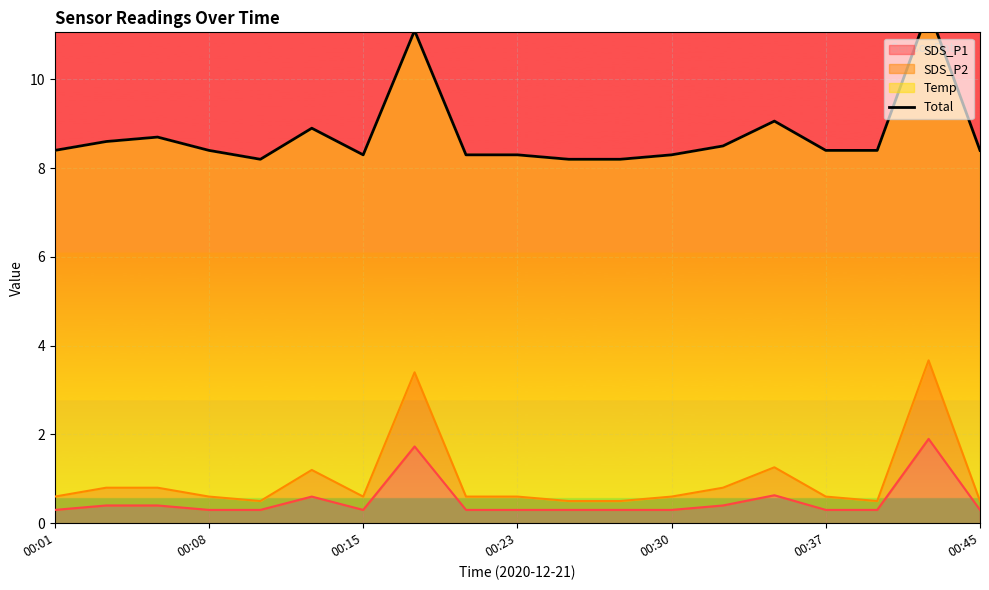

At which category does the chart reach its minimum across all series?

00:30